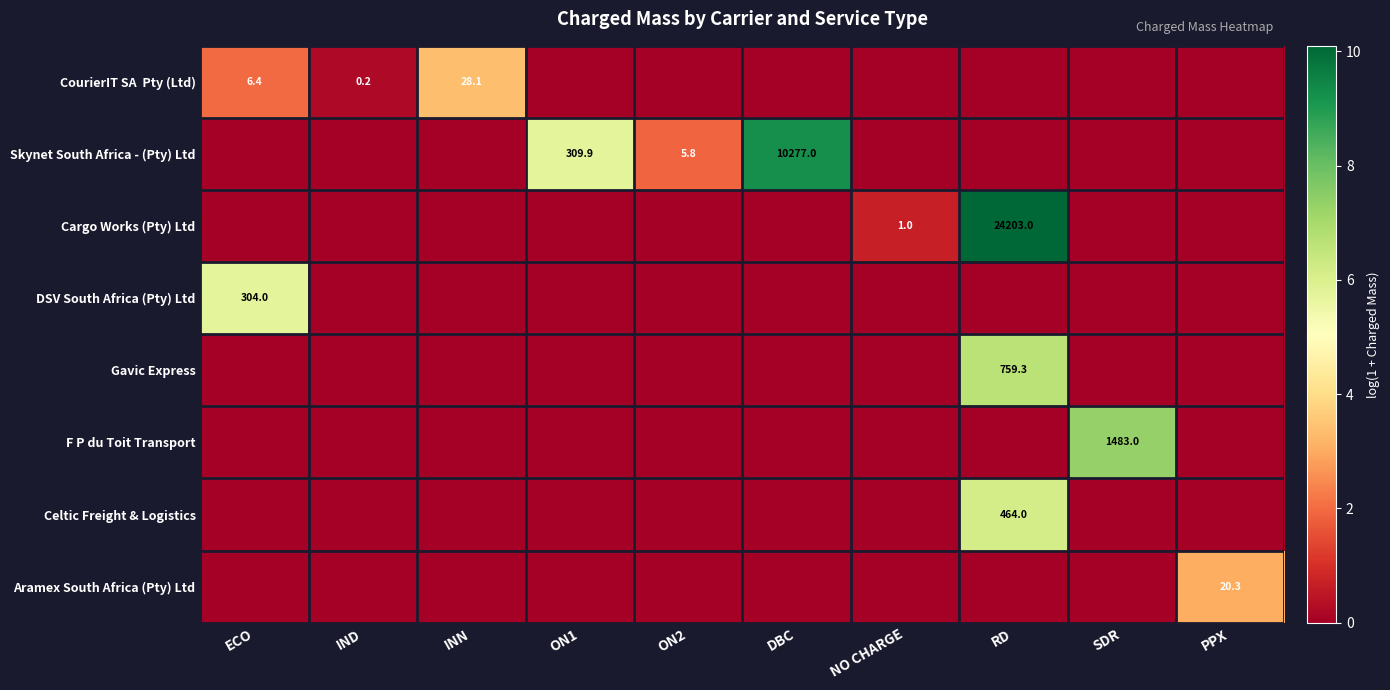

The value of Cargo Works (Pty) Ltd at NO CHARGE is 1.0. True or false?

True